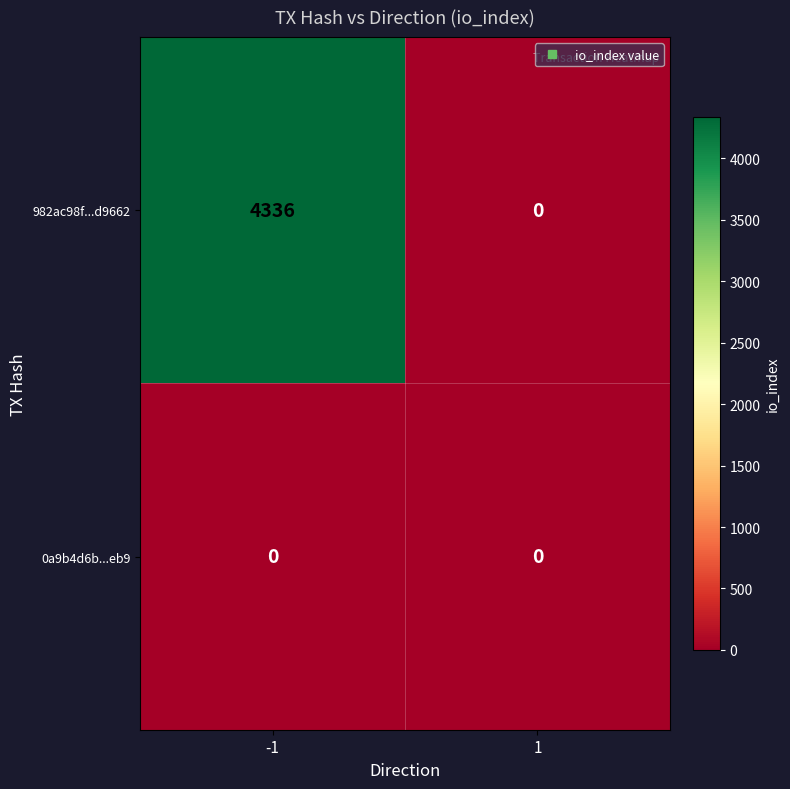

Rank the series at -1 from highest to lowest value.

982ac98f...d9662, 0a9b4d6b...eb9